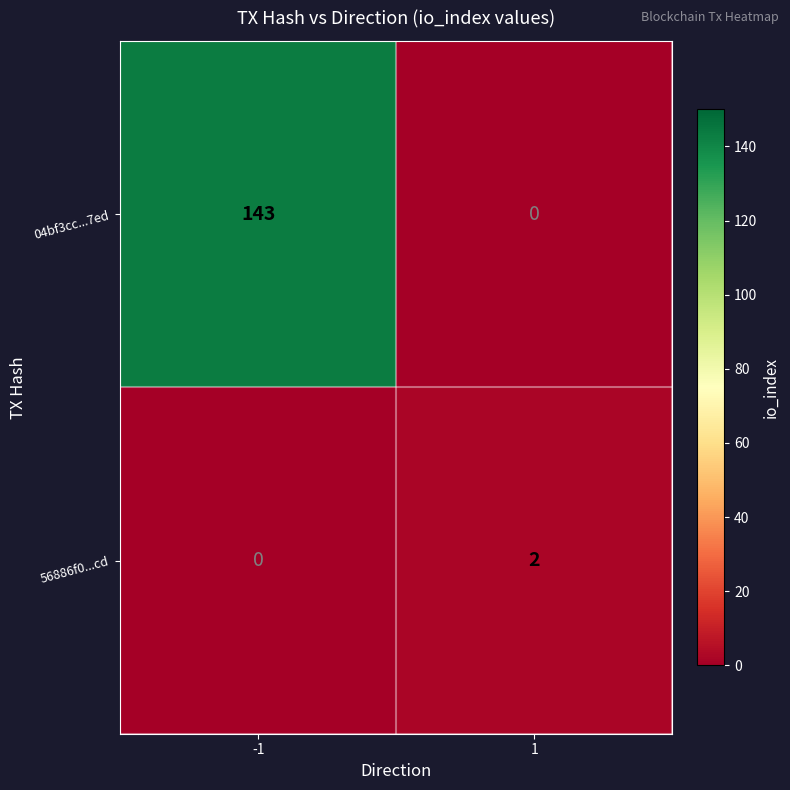

Is the value of 56886f0...cd at -1 greater than the value of 04bf3cc...7ed at -1?

No